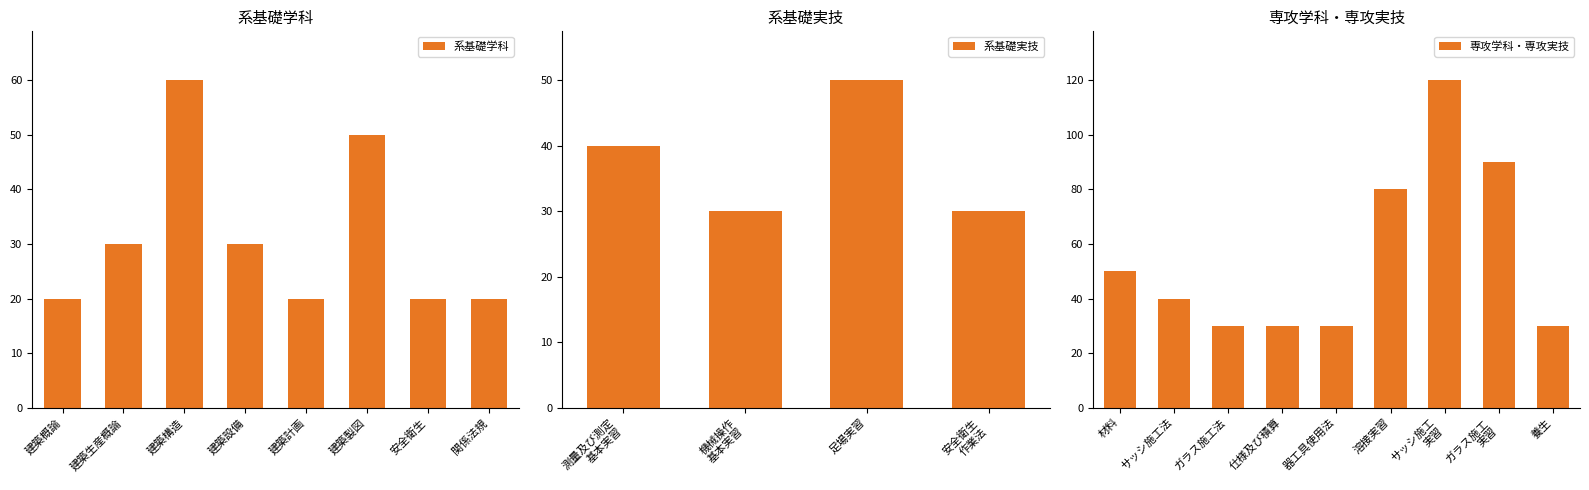

True or false: 系基礎学科 has a value of 30 at 建築生産概論.

True